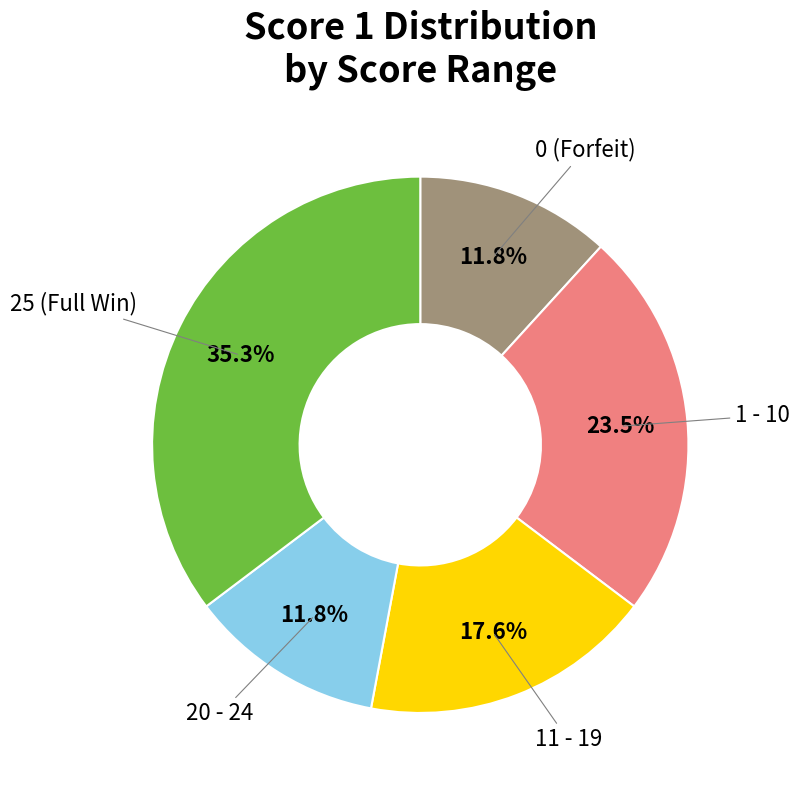

Does any single category account for the majority?

No